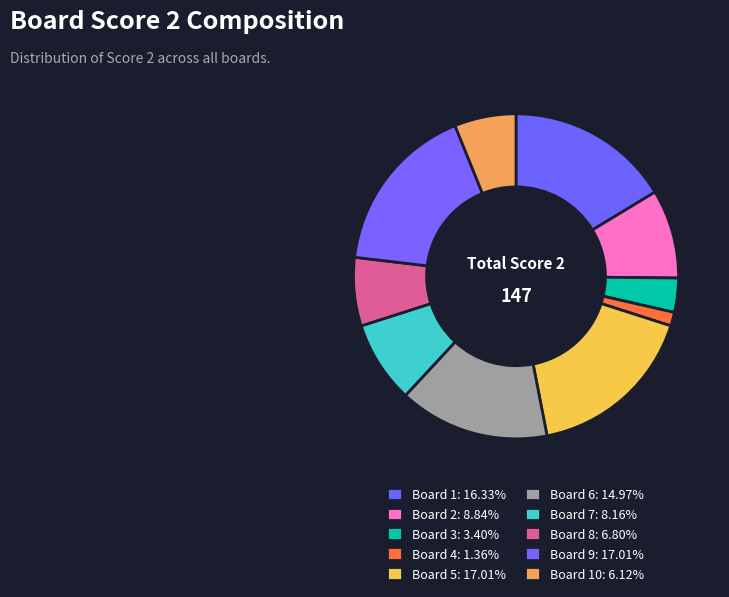

Which category has the biggest portion of the pie?

5